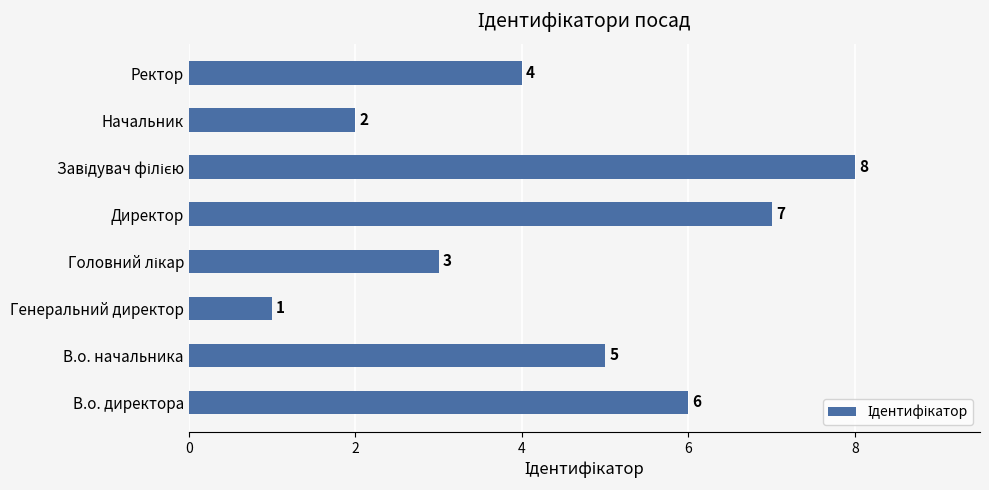

The chart shows a value of 7 at Директор. True or false?

True